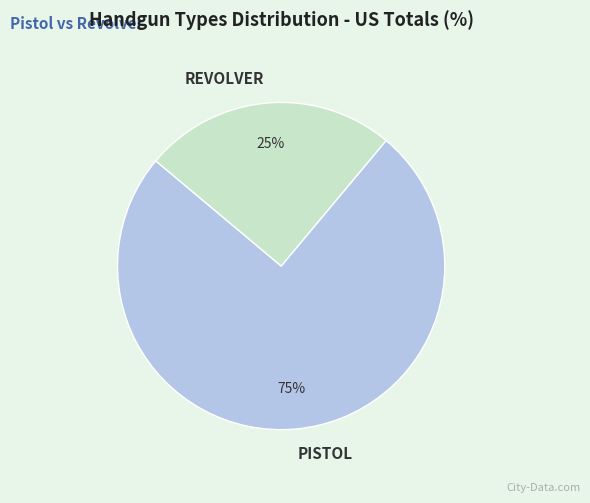

Is PISTOL the majority of the pie?

Yes